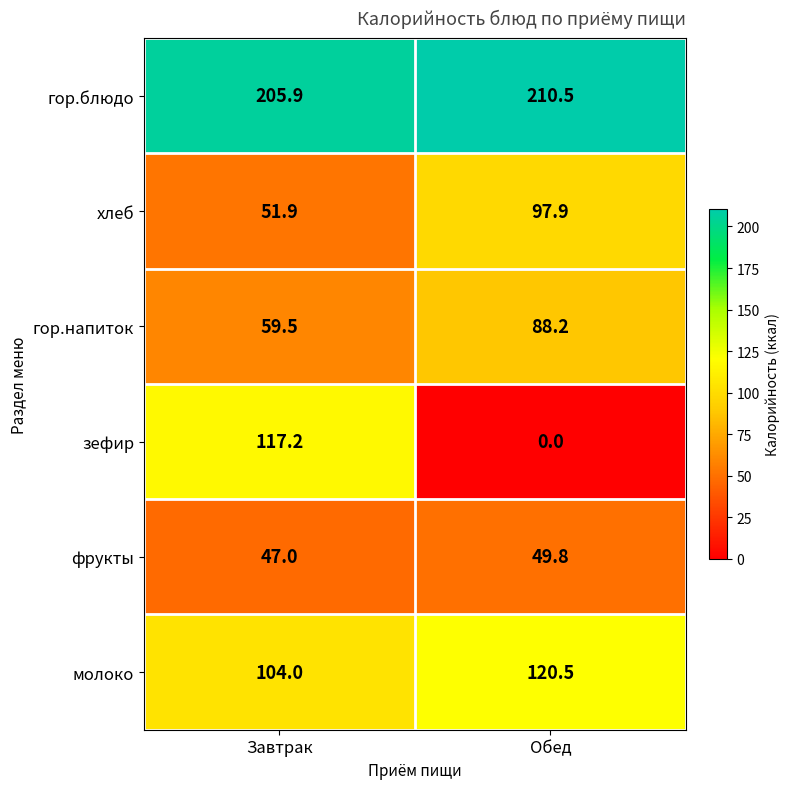

What is the sum of the молоко values at Обед and Завтрак?

224.5